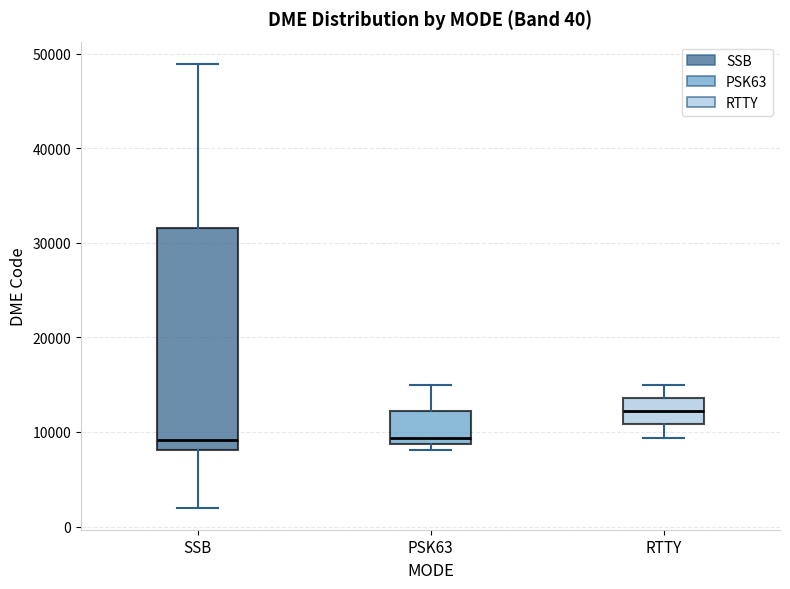

Which box's median line is the highest?

RTTY